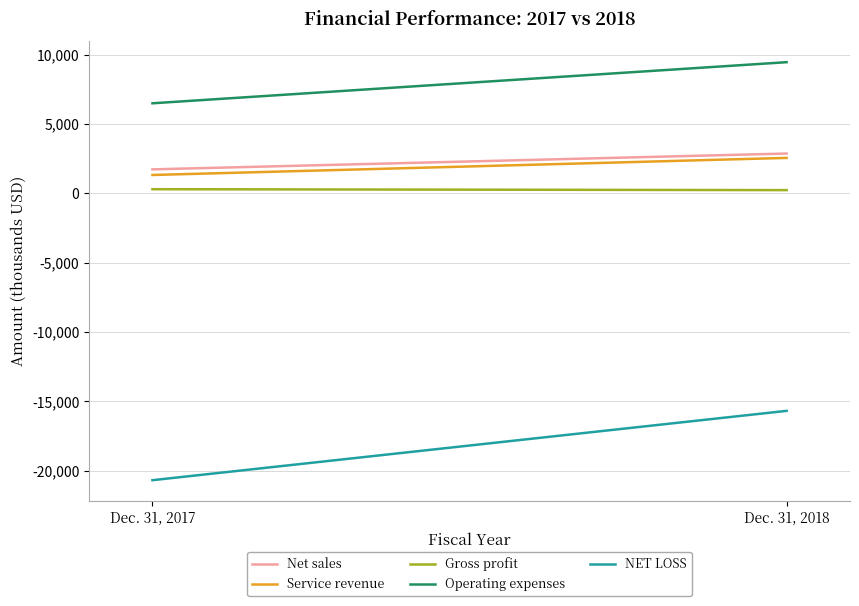

What is the total value across all series at Dec. 31, 2018?

-604